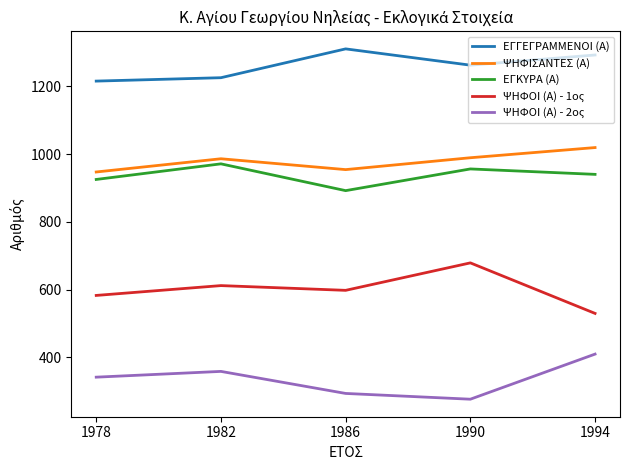

At which category does the chart reach its minimum across all series?

1990